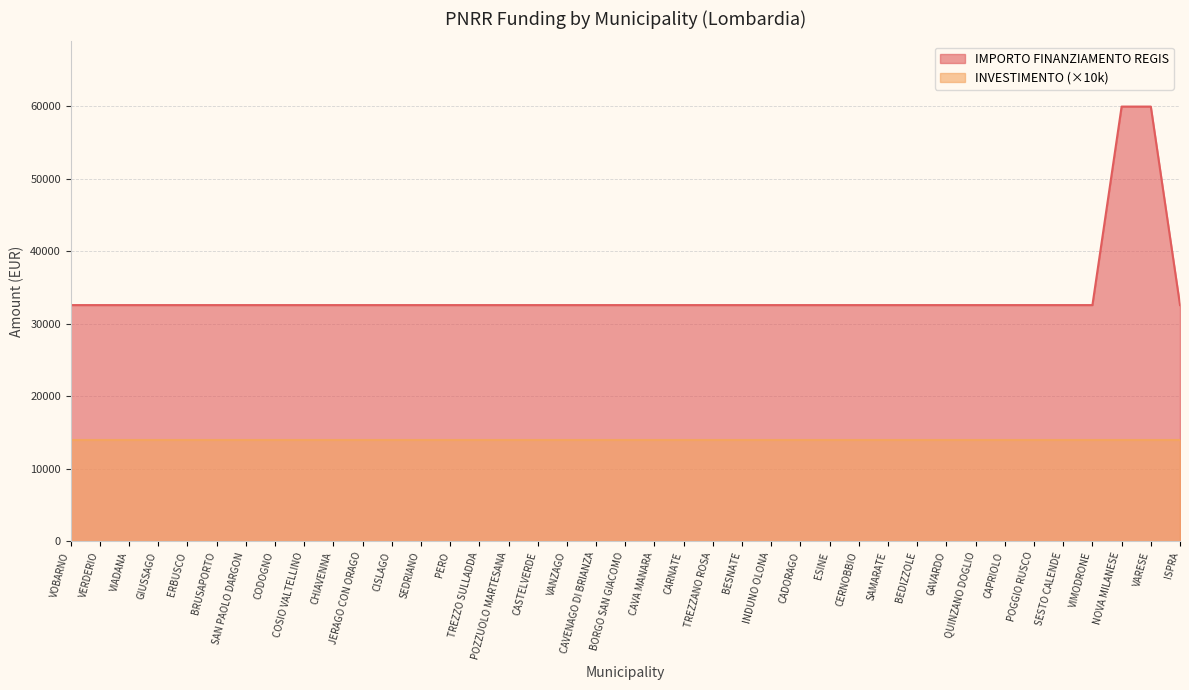

Does the chart have visible grid lines?

Yes